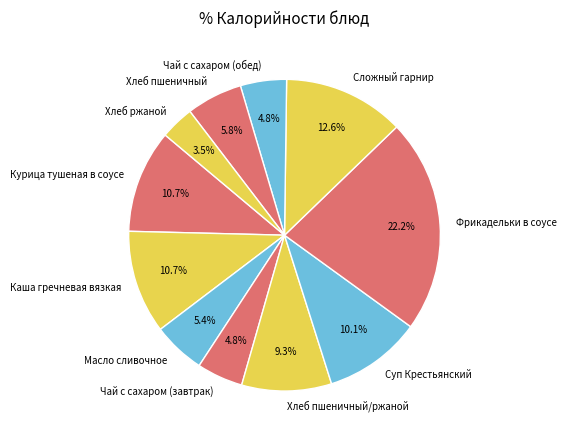

Combined, do Чай с сахаром (обед) and Фрикадельки в соусе account for over 50%?

No